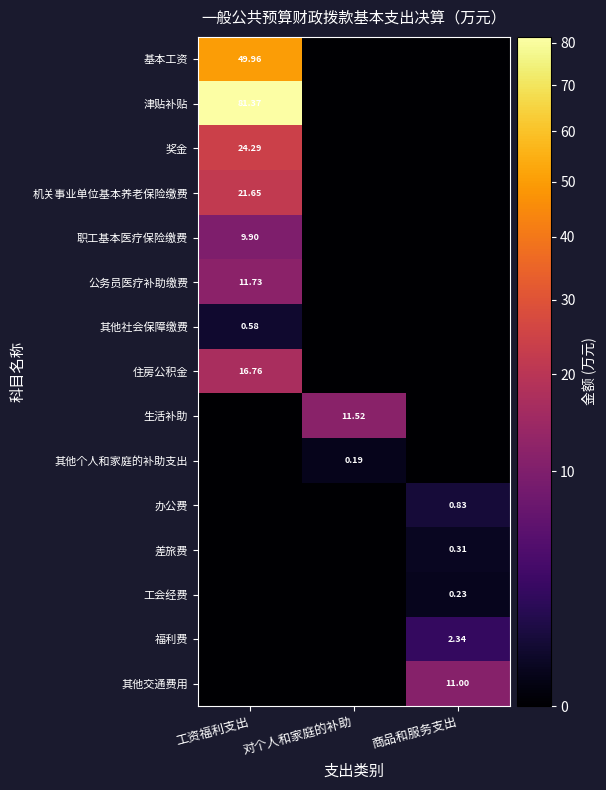

What is the difference between the 其他个人和家庭的补助支出 values at 商品和服务支出 and 对个人和家庭的补助?

0.2